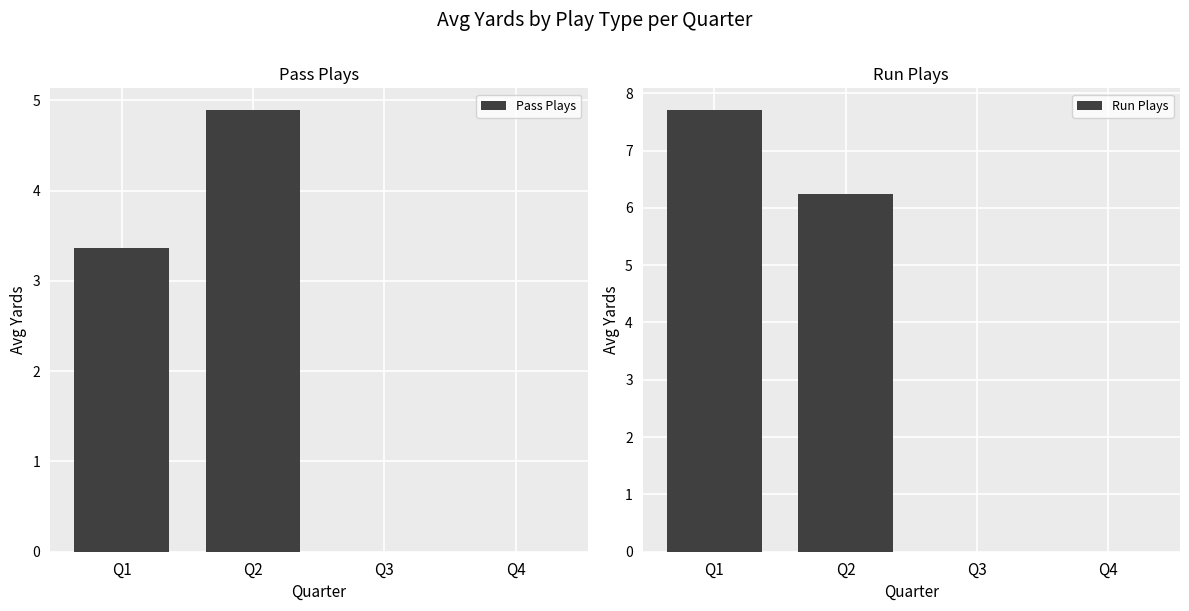

What is the sum of all Run Plays values?

13.9